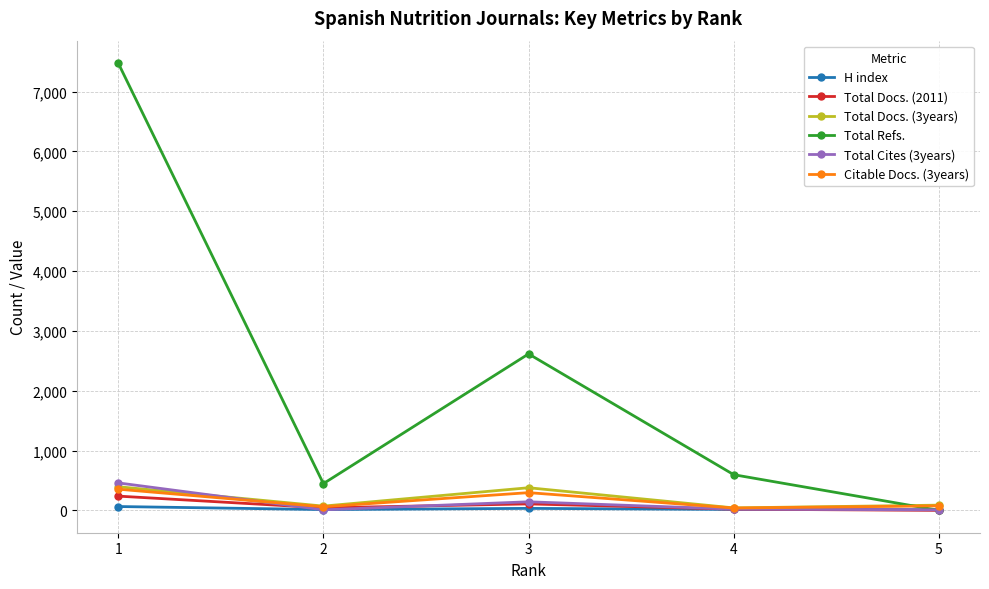

What is the spread (max minus min) of values at 2?

438